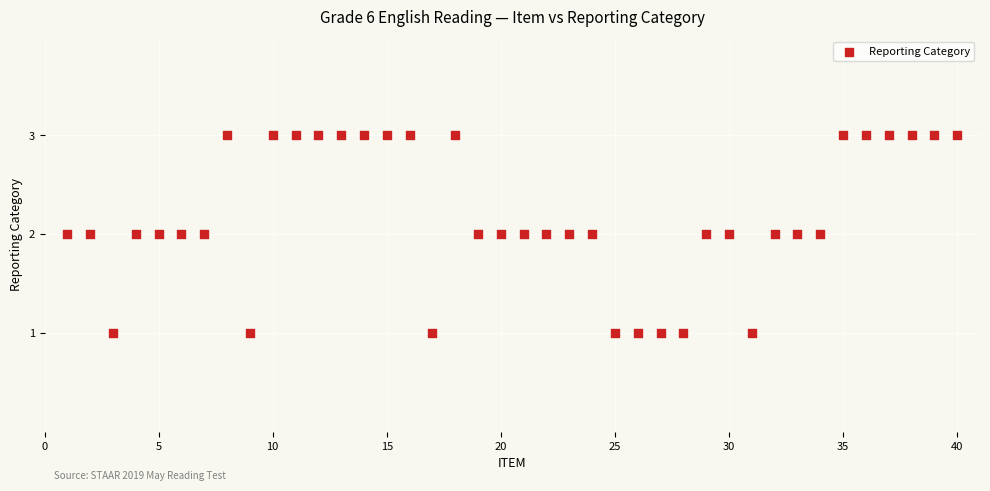

What is the range of X values (max minus min)?

39